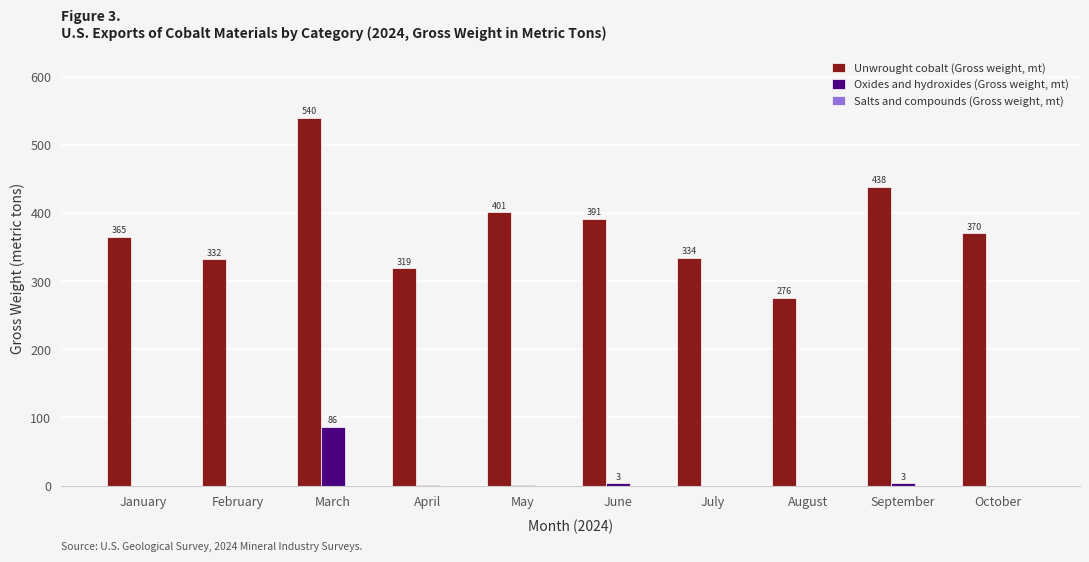

Which series has the largest total across all categories?

Unwrought cobalt (Gross weight, mt)